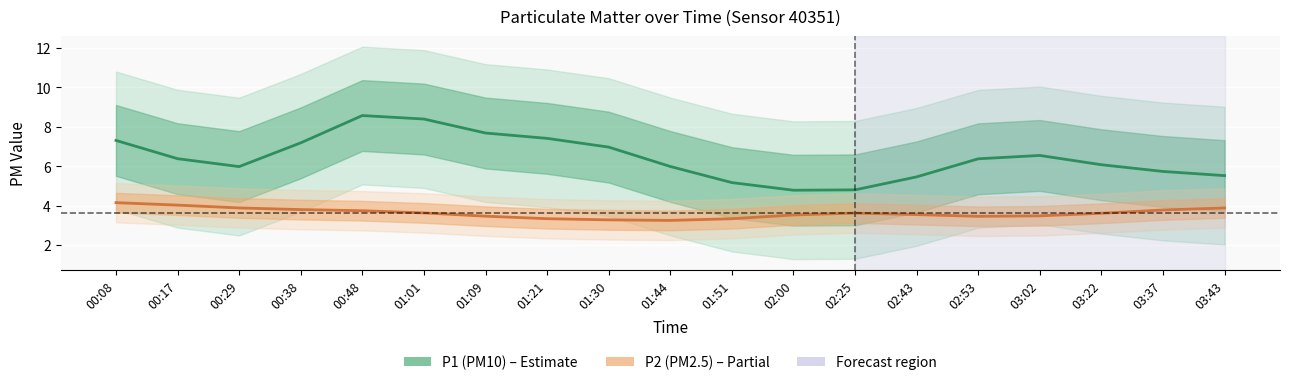

Reading left to right, transcribe all the data shown in this chart.

P1 (PM10): 7.3	6.4	6.0	7.2	8.6	8.4	7.7	7.4	7.0	6.0	5.2	4.8	4.8	5.5	6.4	6.5	6.1	5.7	5.5
P2 (PM2.5): 4.1	4.0	3.9	3.8	3.7	3.6	3.5	3.3	3.3	3.2	3.3	3.5	3.6	3.5	3.5	3.5	3.6	3.8	3.9